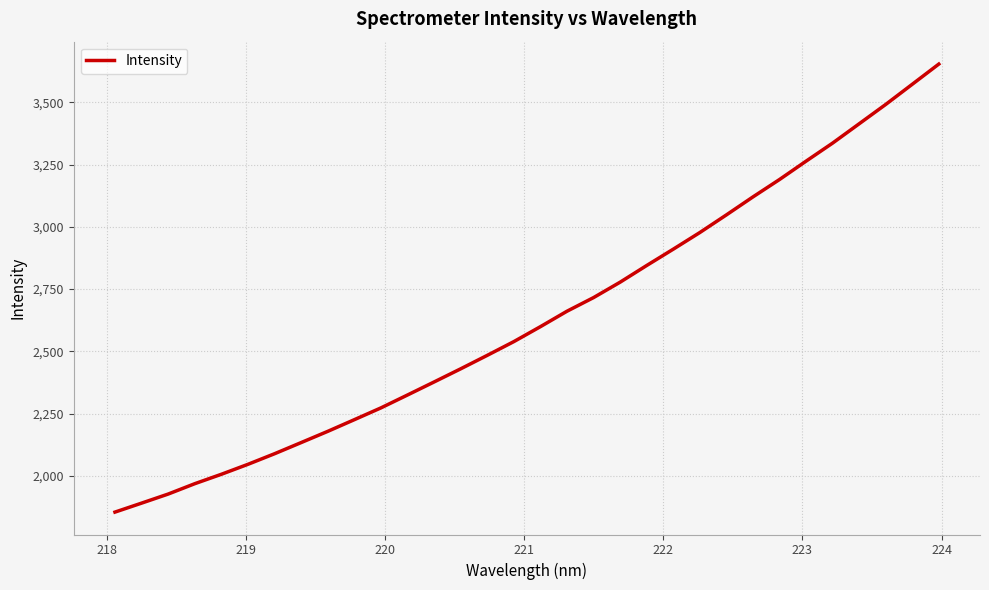

Does the chart display data point markers on the line(s)?

No